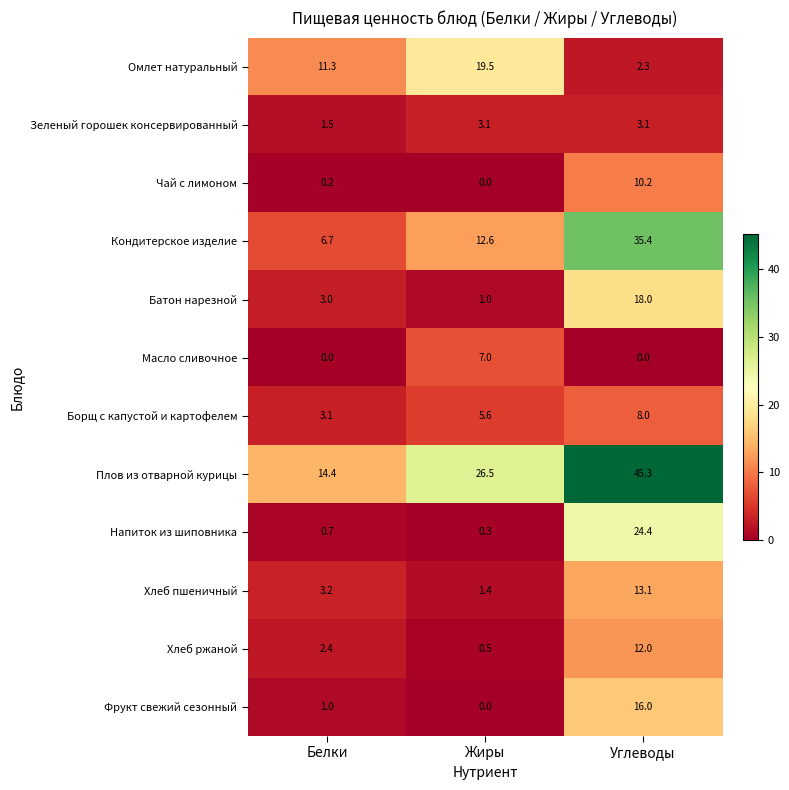

What is the difference between the highest and lowest values at Белки?

14.4